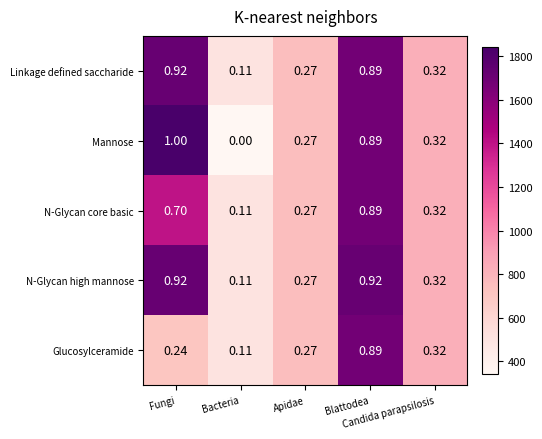

How many data points does each series have?

5